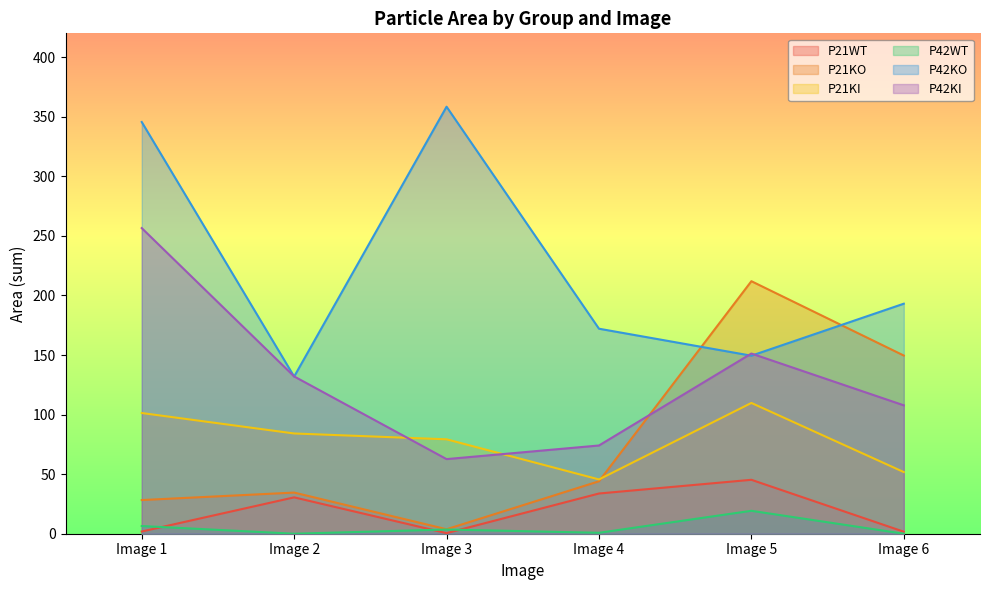

Reading left to right, list all the values displayed in this chart.

P21WT: 1.8	30.5	0.5	33.8	45.3	1.7
P21KO: 28.3	34.5	3.8	44.0	212.0	149.6
P21KI: 101.3	84.1	79.3	45.6	109.8	51.7
P42WT: 6.5	0.0	3.5	0.8	19.2	0.0
P42KO: 345.6	131.9	358.4	172.1	149.4	193.1
P42KI: 256.5	132.0	62.6	74.1	151.2	107.8